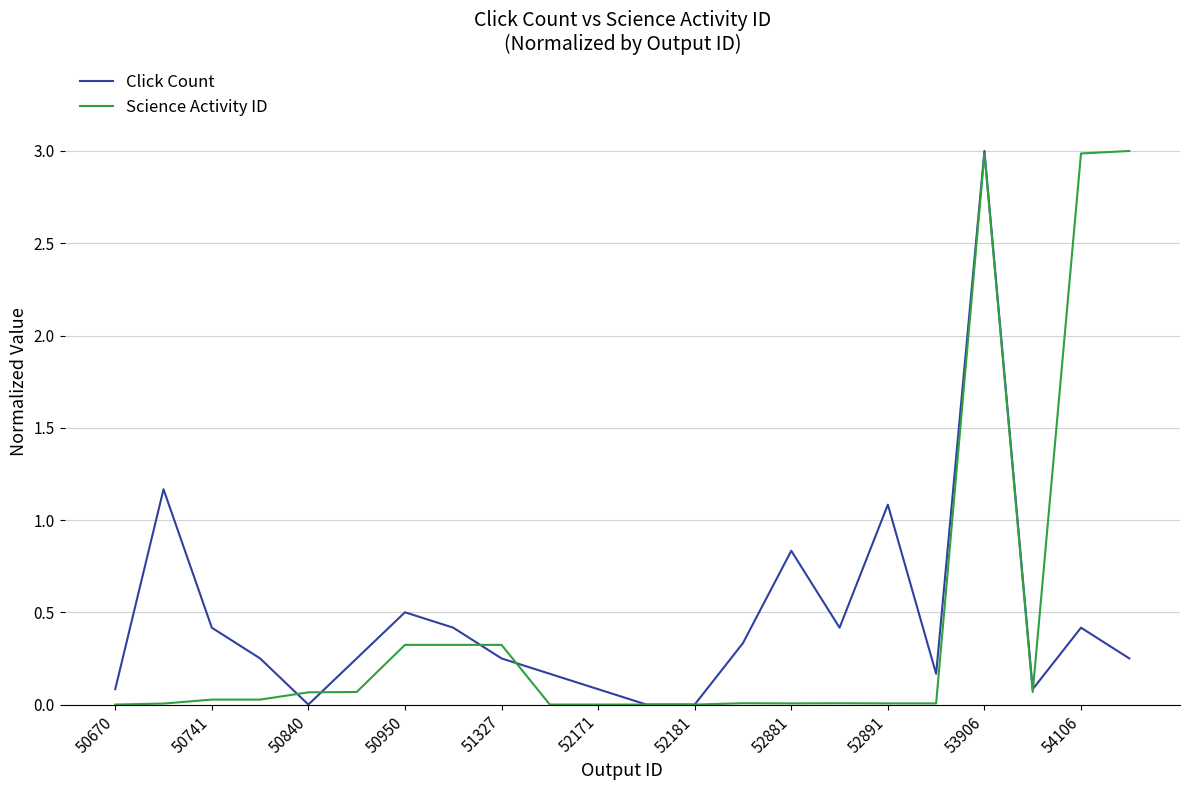

What is the maximum value for Science Activity ID?

3.0